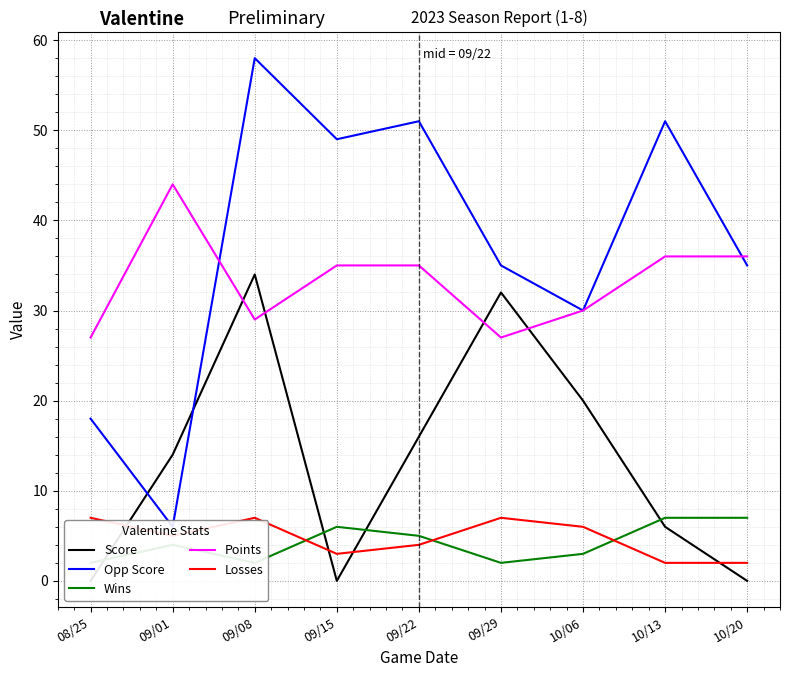

Which has a higher value, 10/20 or 10/13?

10/13